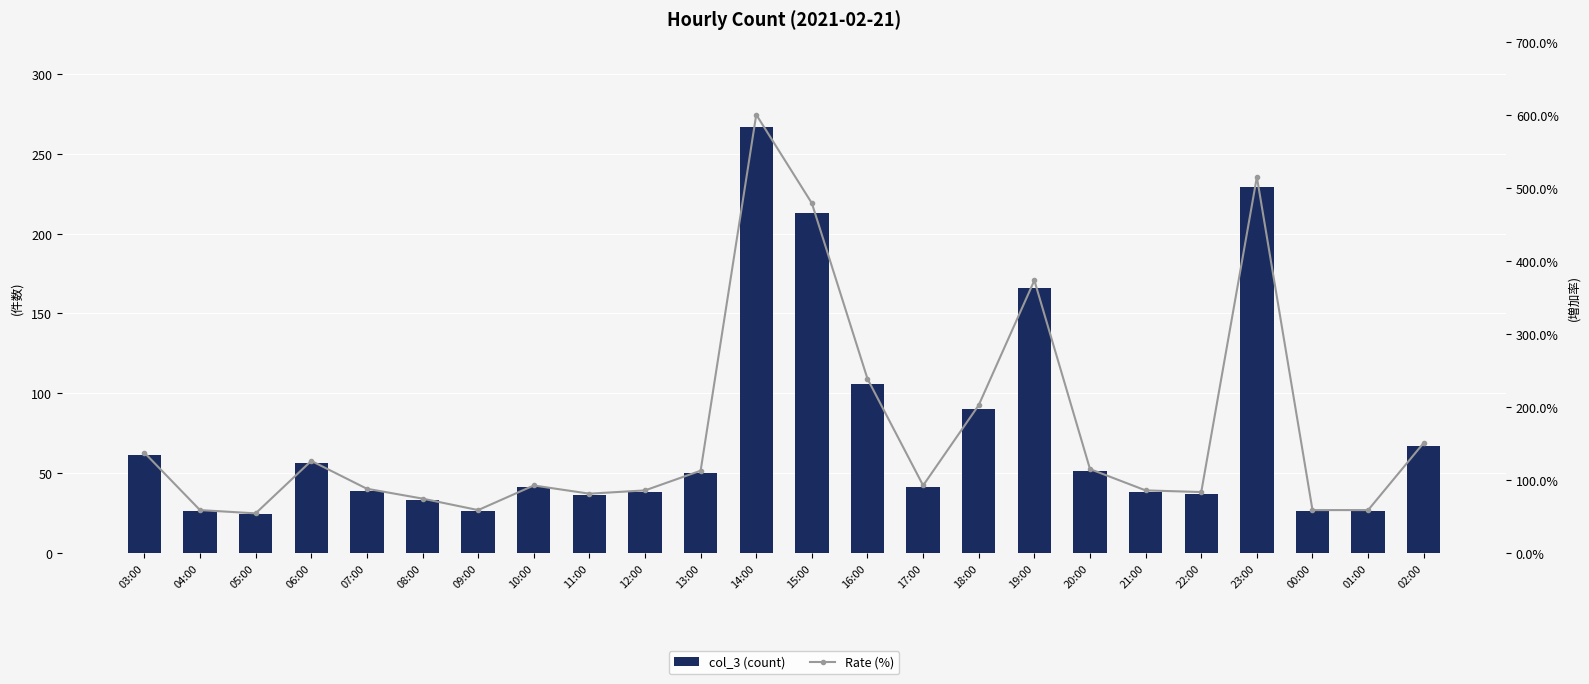

At 11:00, list the series in order from smallest to largest.

col_3 (count), Rate (%)